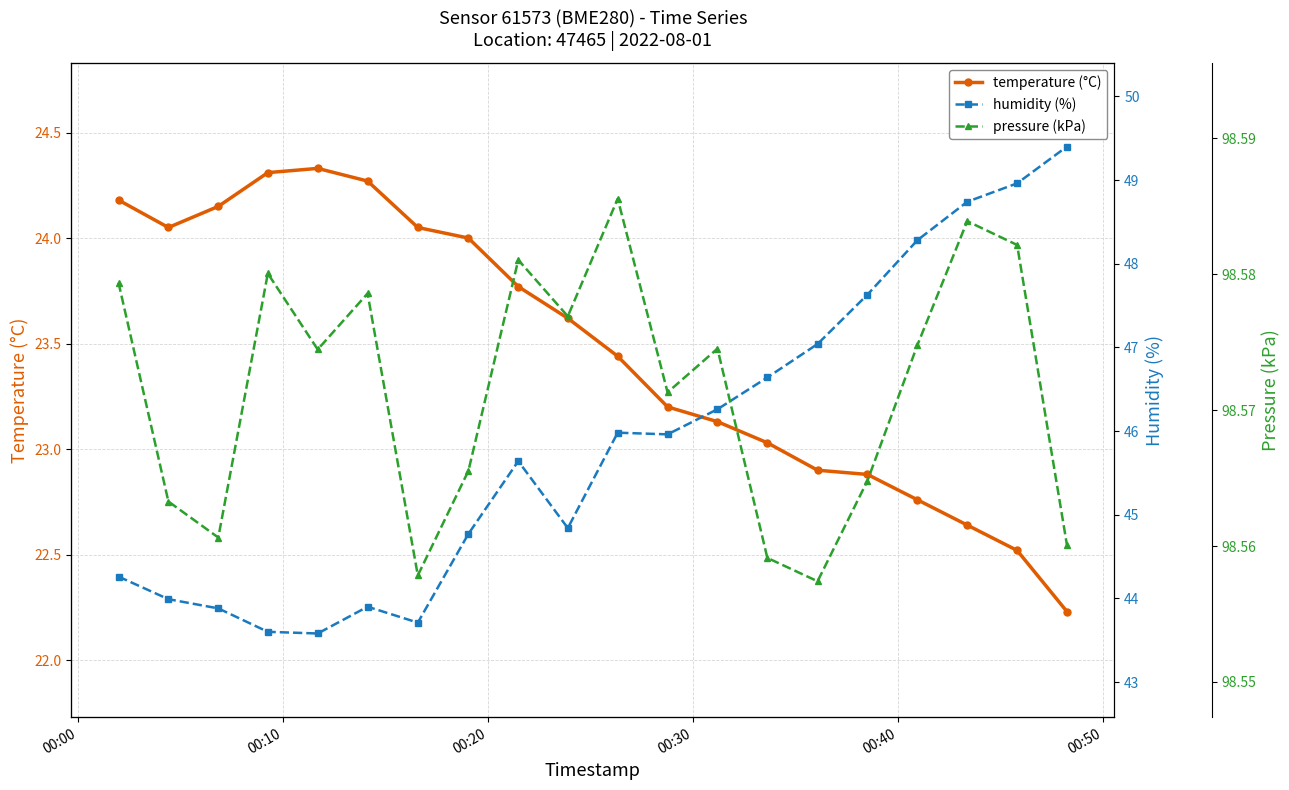

What is the minimum value for temperature (°C)?

22.2